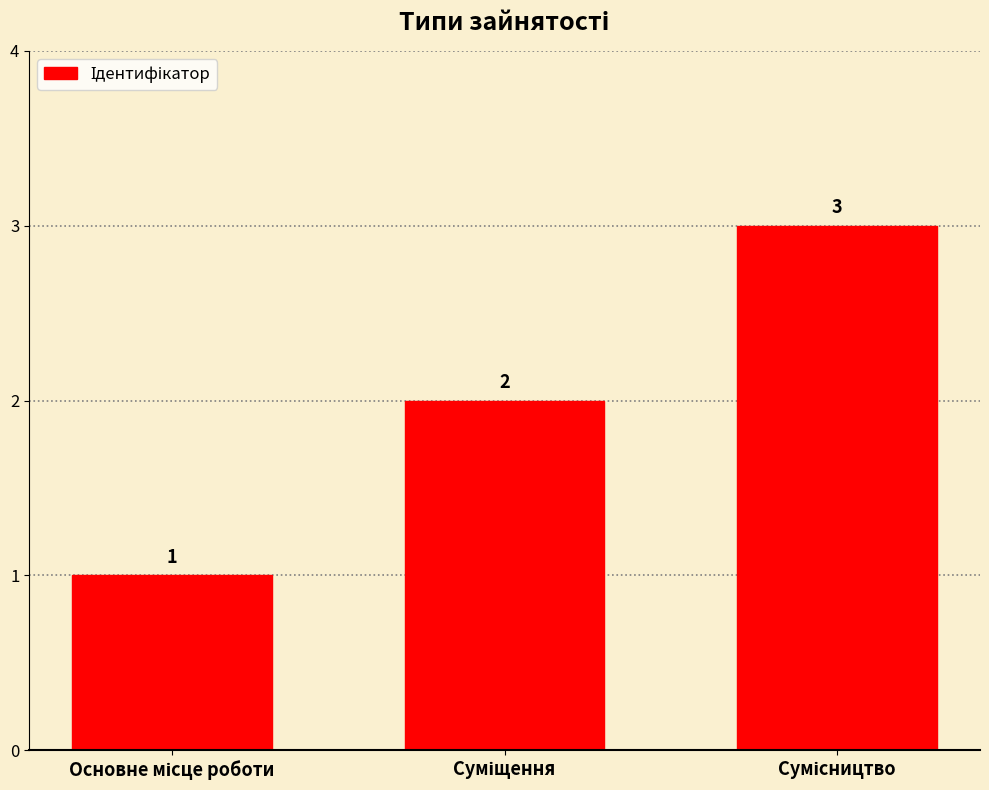

Count the values in the range 1 to 3.

3